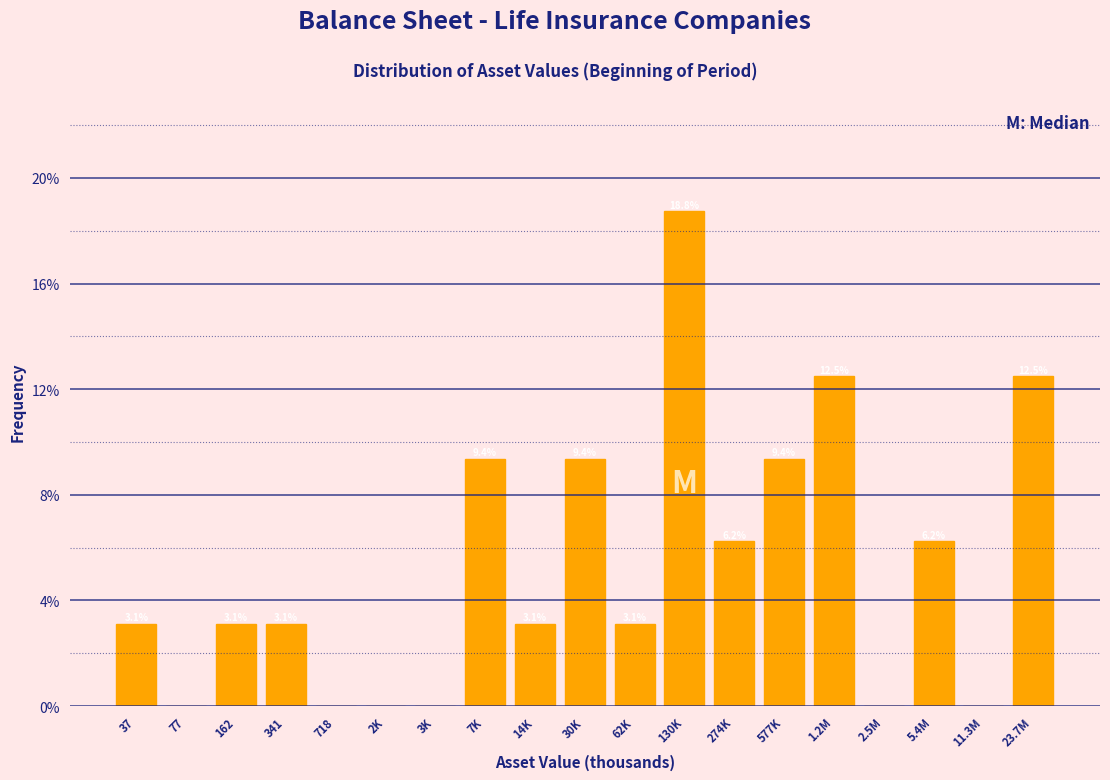

What is the maximum value shown in the chart?

18.8